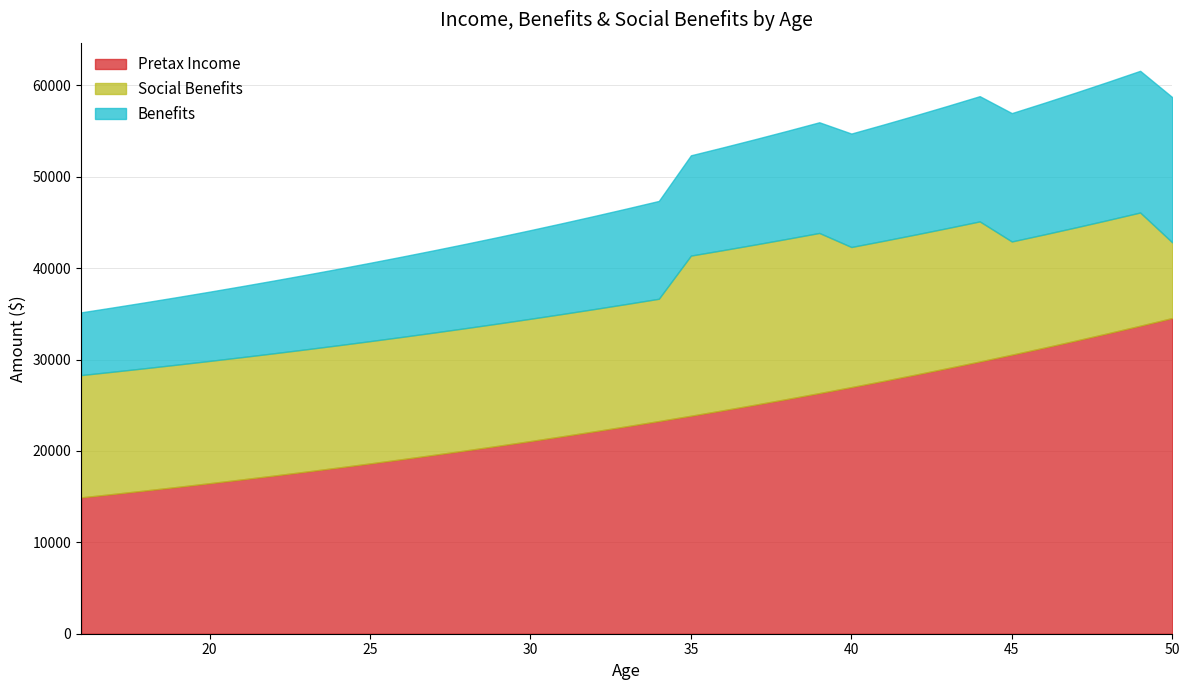

What is the sum of all Benefits values?

377037.0